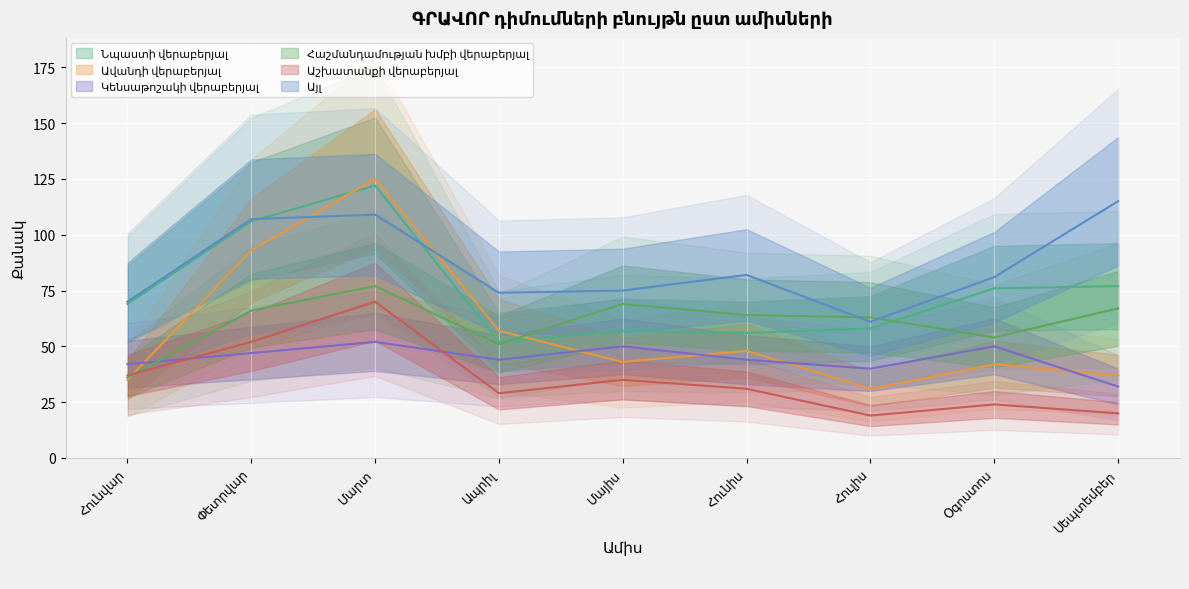

Reading left to right, what are all the values shown in this chart?

Նպաստի վերաբերյալ: Հունվար=69	Փետրվար=106	Մարտ=122	Ապրիլ=52	Մայիս=57	Հունիս=56	Հուլիս=58	Օգոստոս=76	Սեպտեմբեր=77
Ավանդի վերաբերյալ: Հունվար=35	Փետրվար=93	Մարտ=125	Ապրիլ=57	Մայիս=43	Հունիս=48	Հուլիս=31	Օգոստոս=42	Սեպտեմբեր=37
Կենսաթոշակի վերաբերյալ: Հունվար=42	Փետրվար=47	Մարտ=52	Ապրիլ=44	Մայիս=50	Հունիս=44	Հուլիս=40	Օգոստոս=50	Սեպտեմբեր=32
Հաշմանդամության խմբի վերաբերյալ: Հունվար=36	Փետրվար=66	Մարտ=77	Ապրիլ=51	Մայիս=69	Հունիս=64	Հուլիս=63	Օգոստոս=54	Սեպտեմբեր=67
Աշխատանքի վերաբերյալ: Հունվար=37	Փետրվար=52	Մարտ=70	Ապրիլ=29	Մայիս=35	Հունիս=31	Հուլիս=19	Օգոստոս=24	Սեպտեմբեր=20
Այլ: Հունվար=70	Փետրվար=107	Մարտ=109	Ապրիլ=74	Մայիս=75	Հունիս=82	Հուլիս=61	Օգոստոս=81	Սեպտեմբեր=115